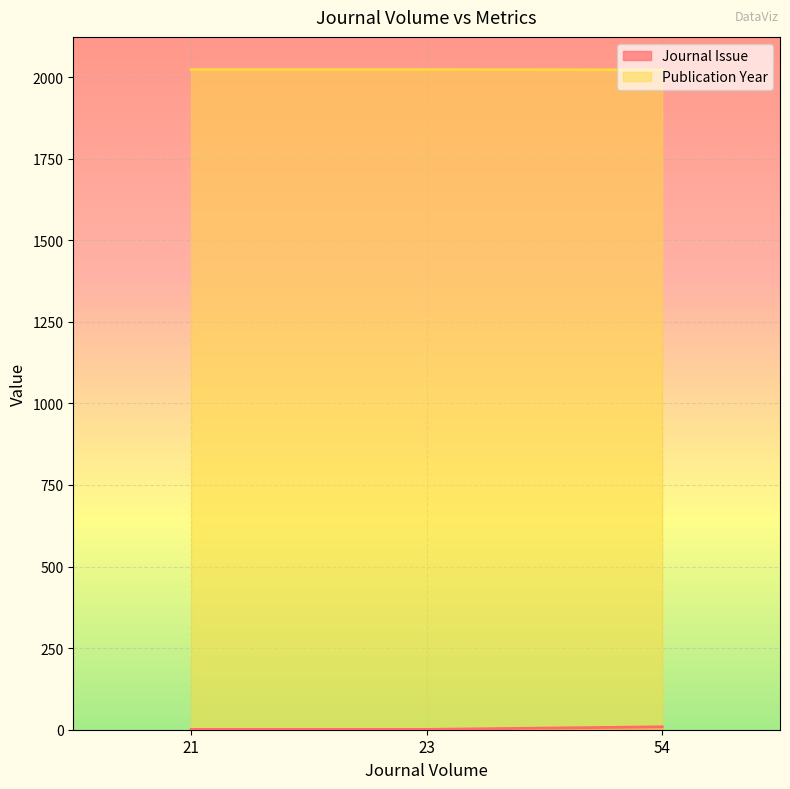

Reading right to left, what are all the values shown in this chart?

Journal Issue: 54=9	23=1	21=1
Publication Year: 54=2022	23=2023	21=2023